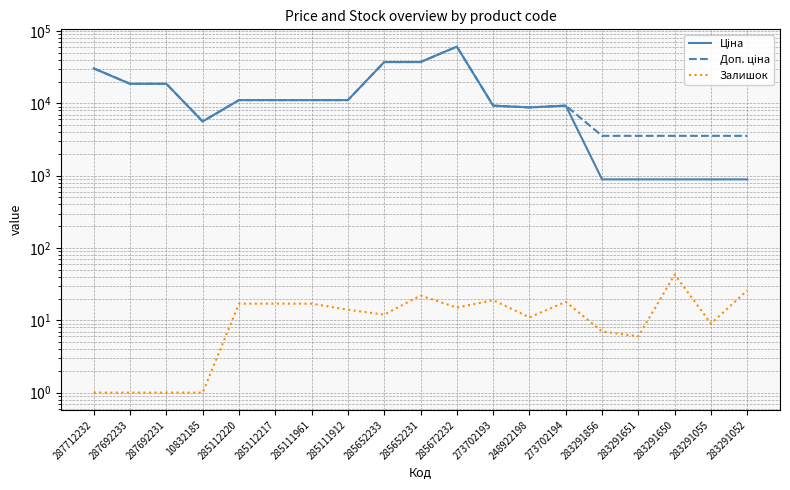

At which category is the sum across all series the highest?

285672232